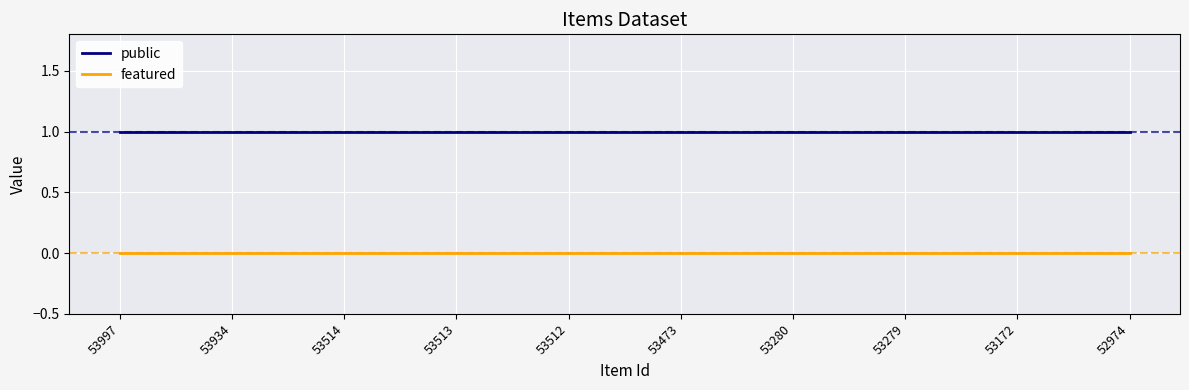

Reading right to left, extract all data points from this chart.

public: 52974=1	53172=1	53279=1	53280=1	53473=1	53512=1	53513=1	53514=1	53934=1	53997=1
featured: 52974=0	53172=0	53279=0	53280=0	53473=0	53512=0	53513=0	53514=0	53934=0	53997=0